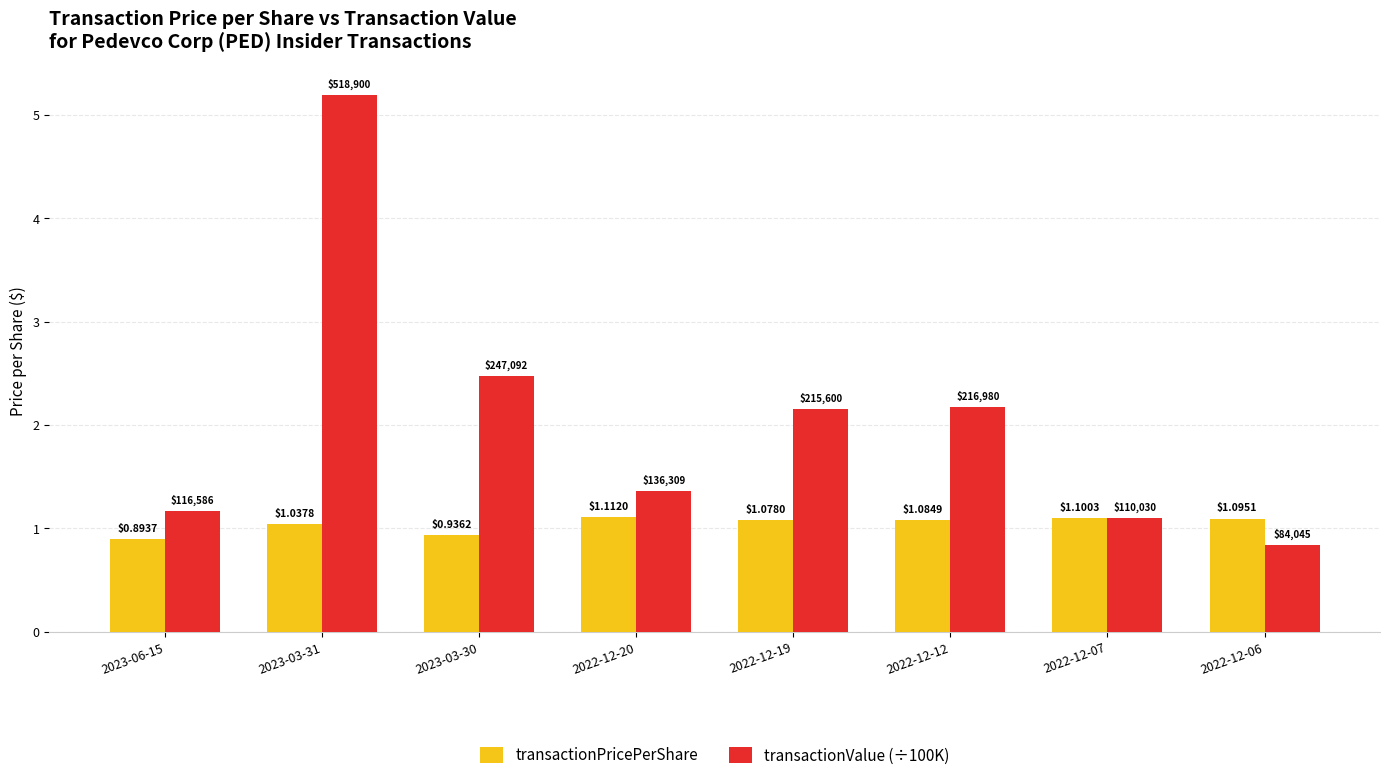

Rank the series at 2022-12-06 from lowest to highest value.

transactionValue (÷100K), transactionPricePerShare